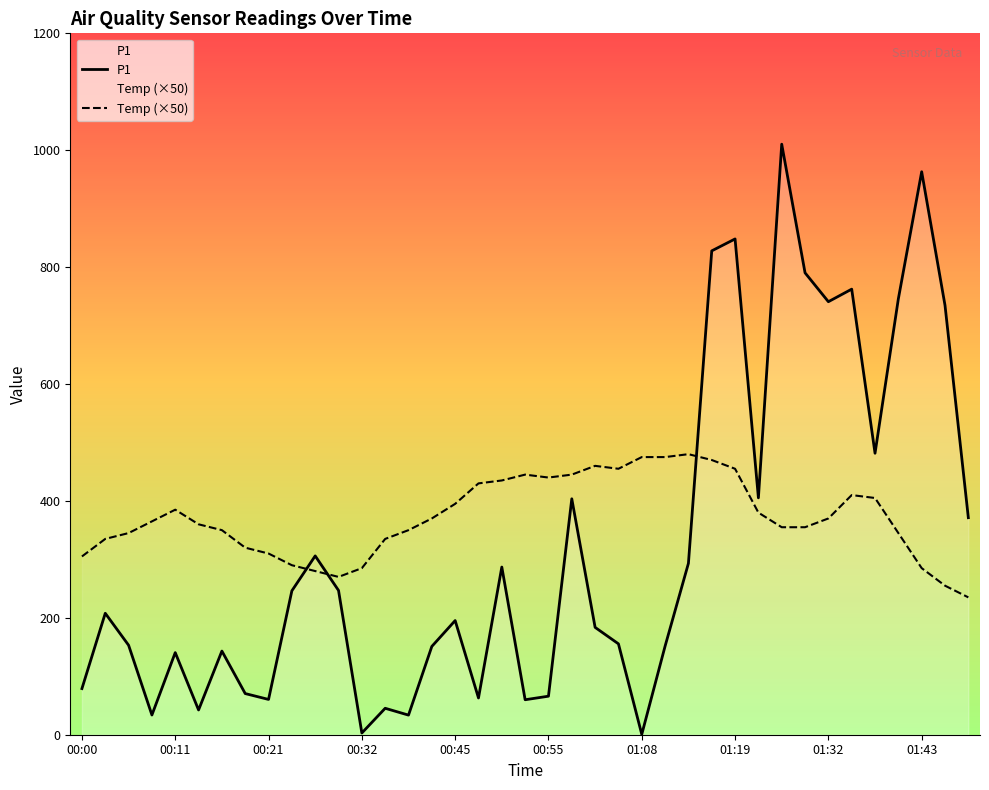

At which category does the chart reach its minimum across all series?

01:08